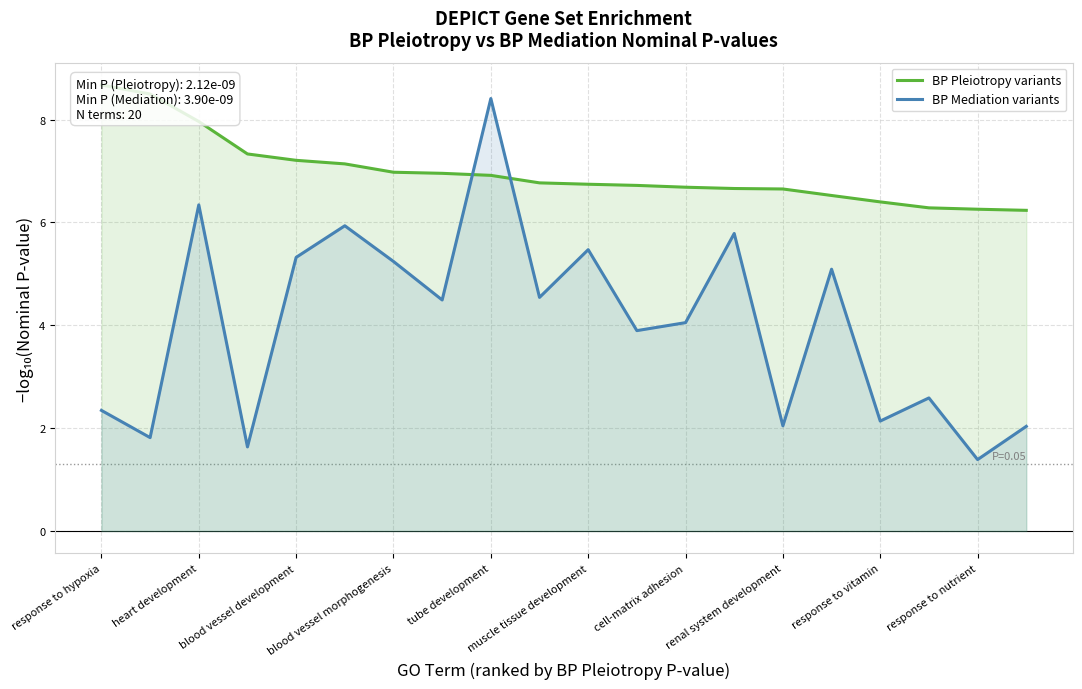

True or false: BP Mediation variants has a value of 0.8 at renal system development.

False